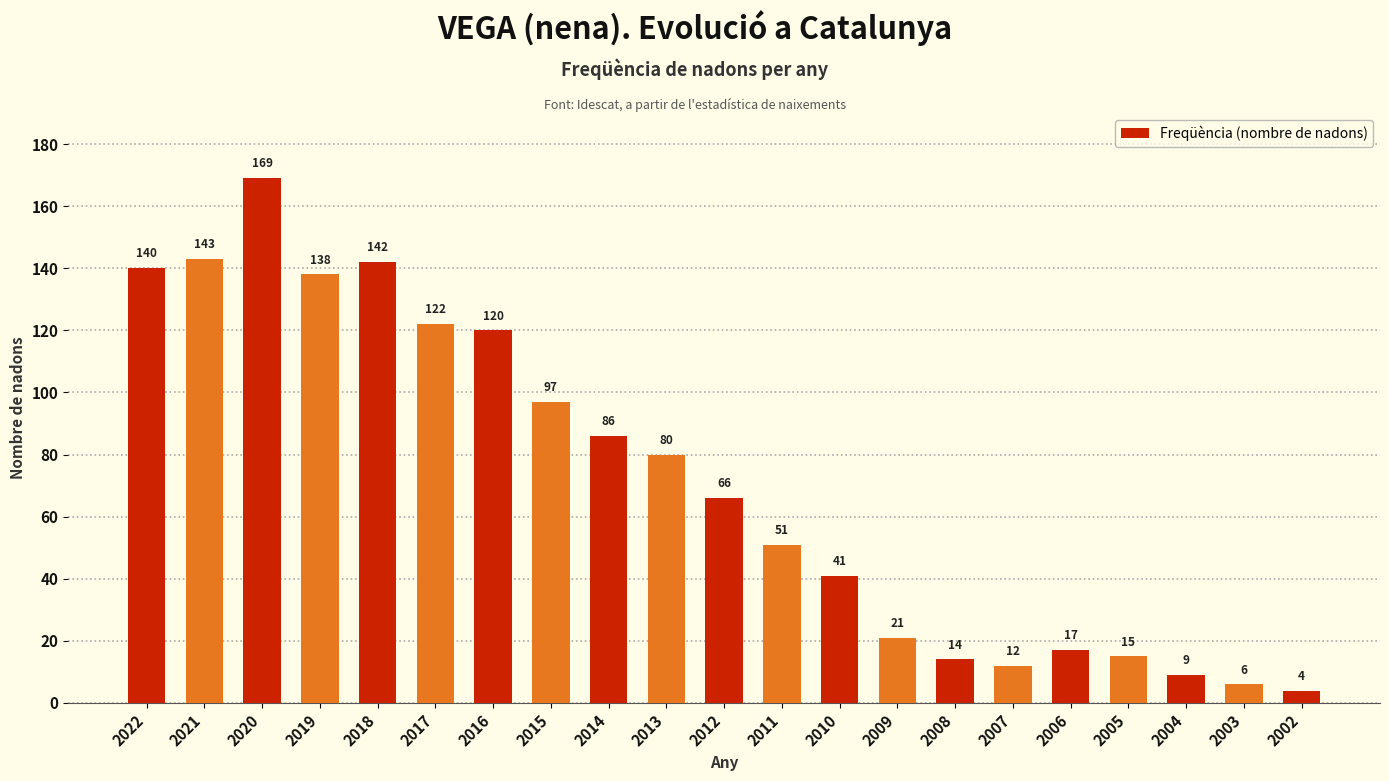

What is the sum of the values at 2019 and 2013?

218